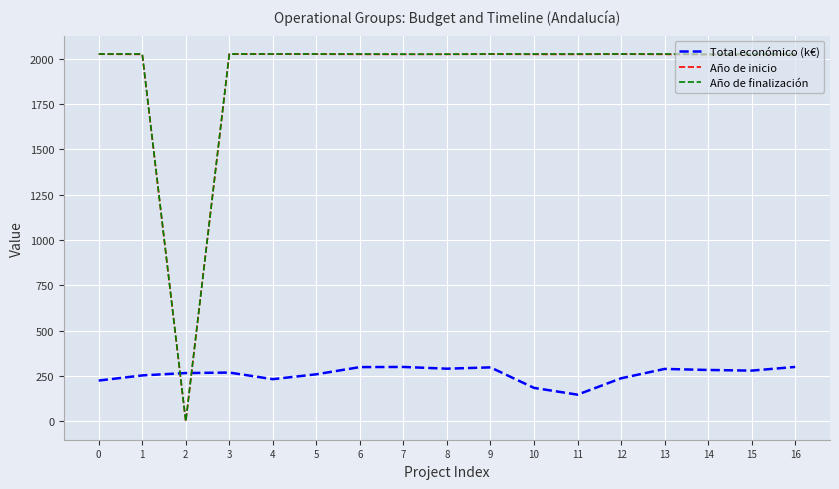

What is the difference between the highest and lowest values at 11?

1877.8